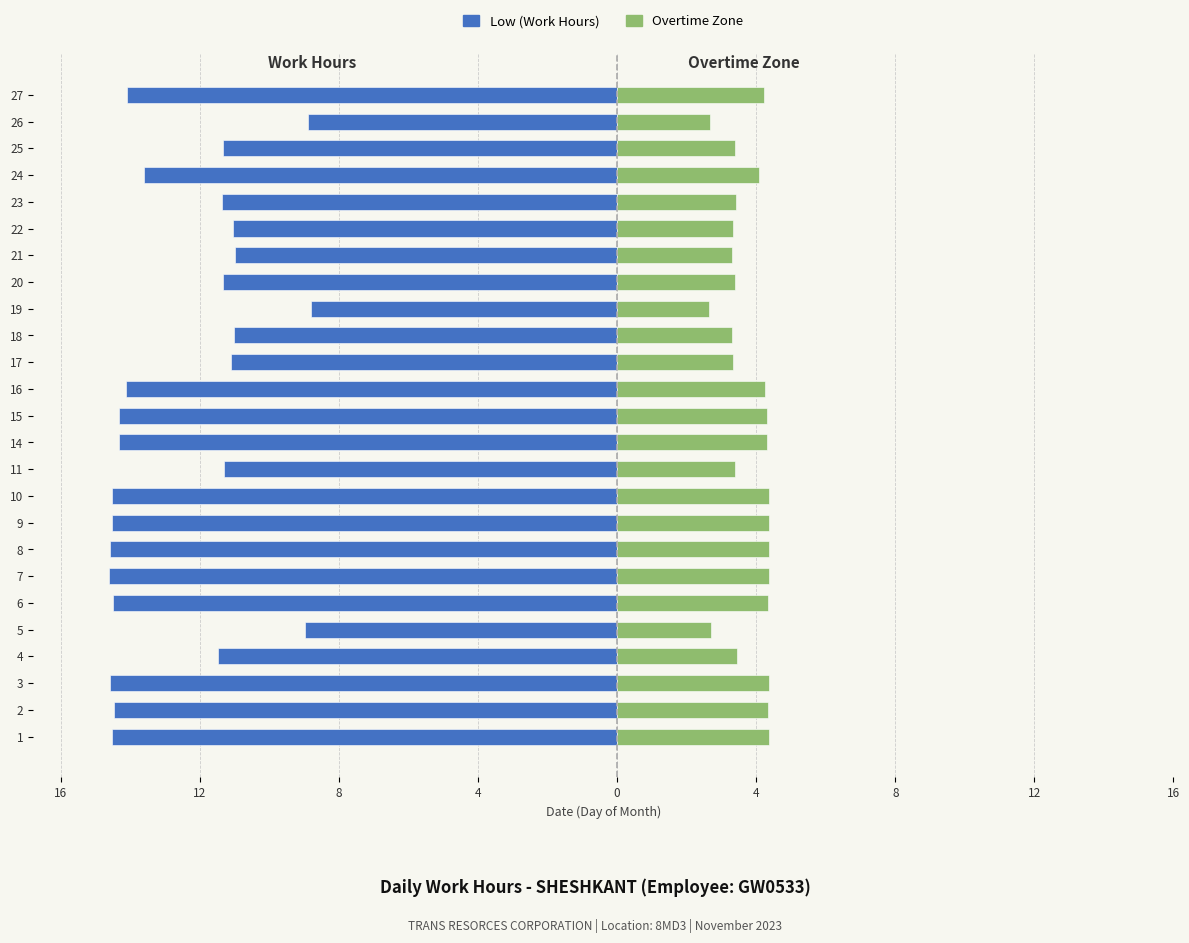

What is the smallest value displayed?

-14.6